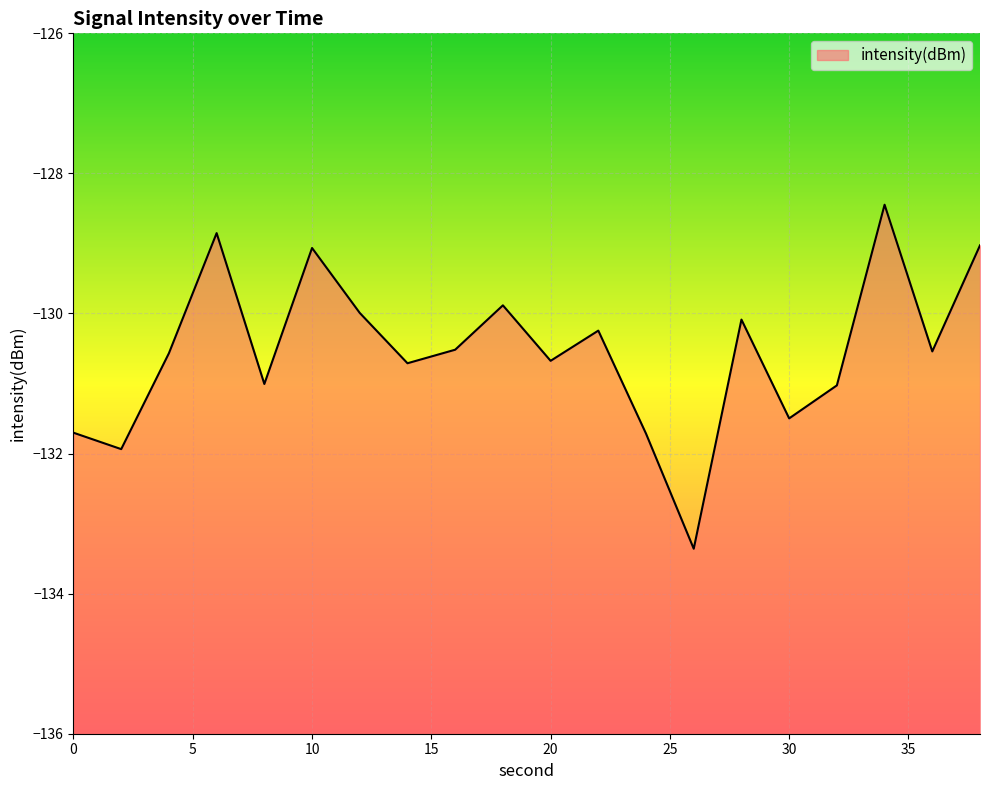

Does the chart display data point markers on the line(s)?

No